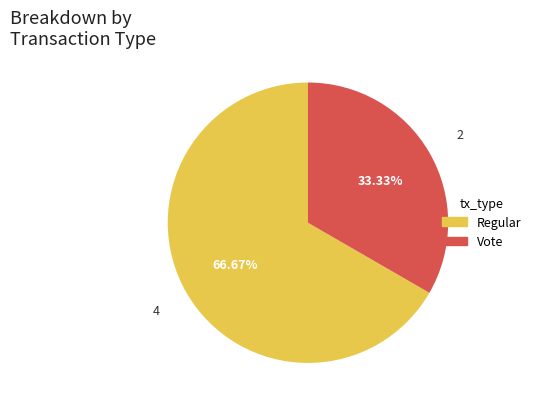

Which slice is the largest?

Regular